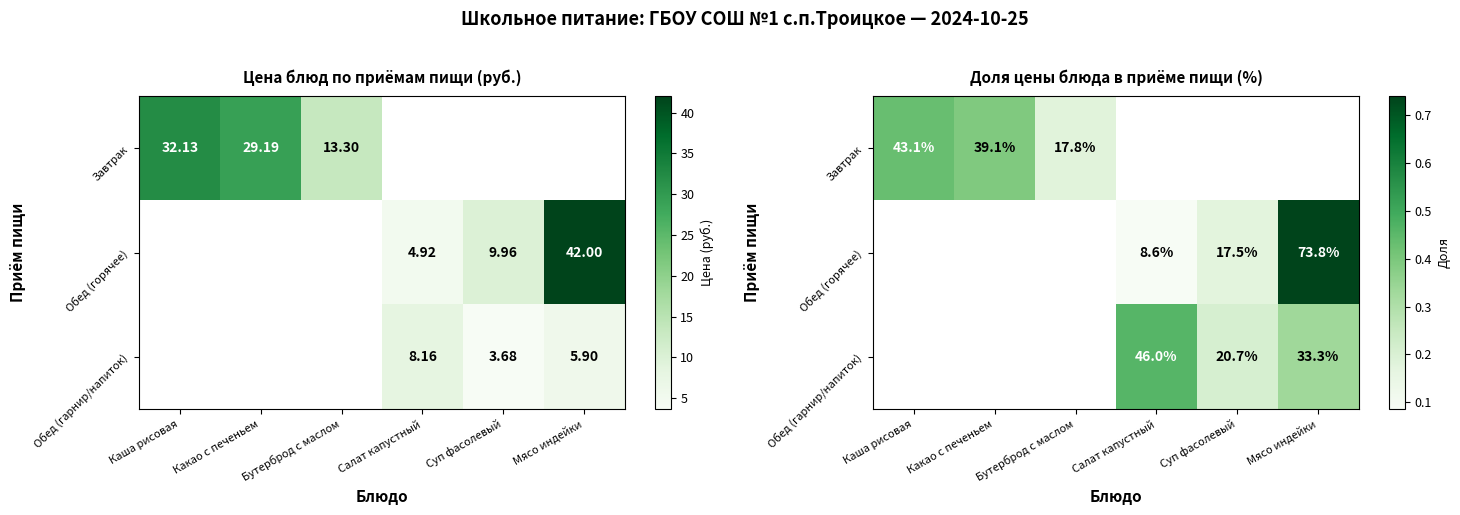

How many data points does each series have?

6